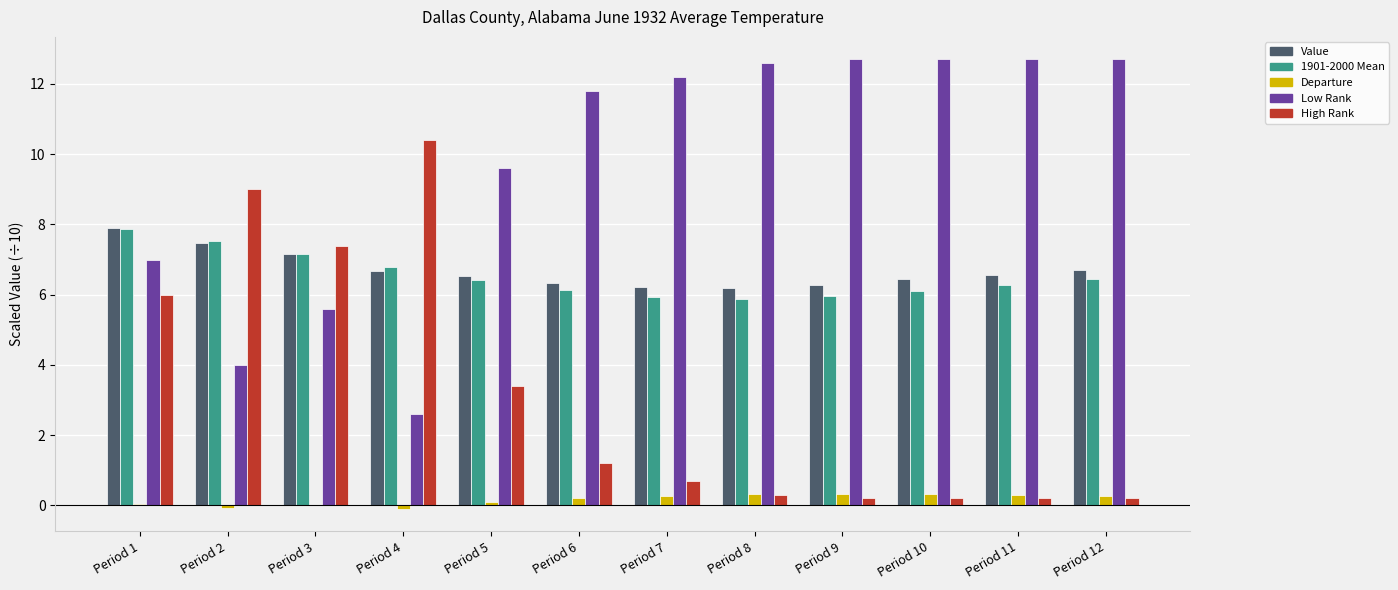

Where is Value nearest to the value 7?

Period 3